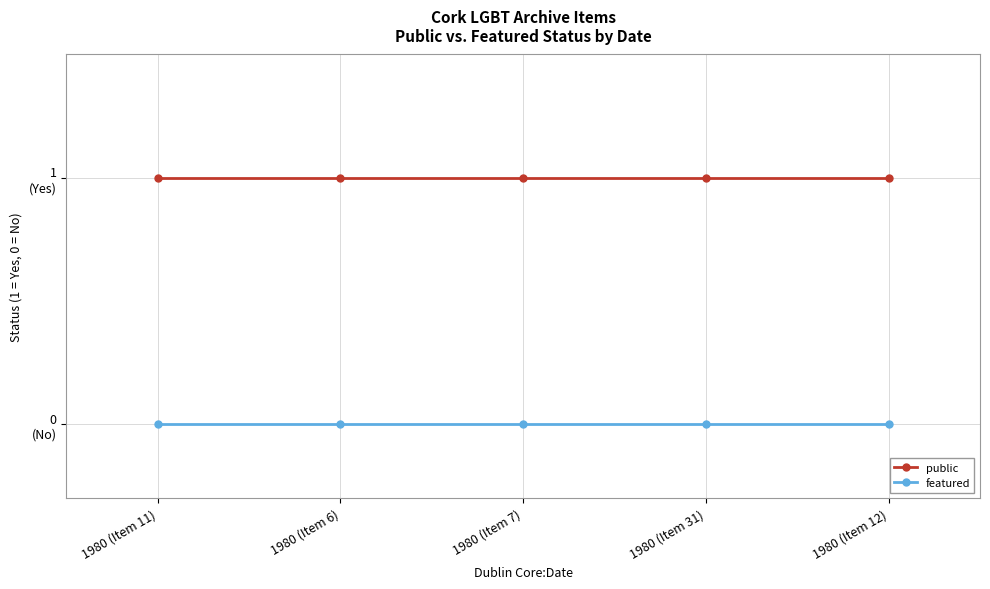

True or false: public and featured cross at least once.

False